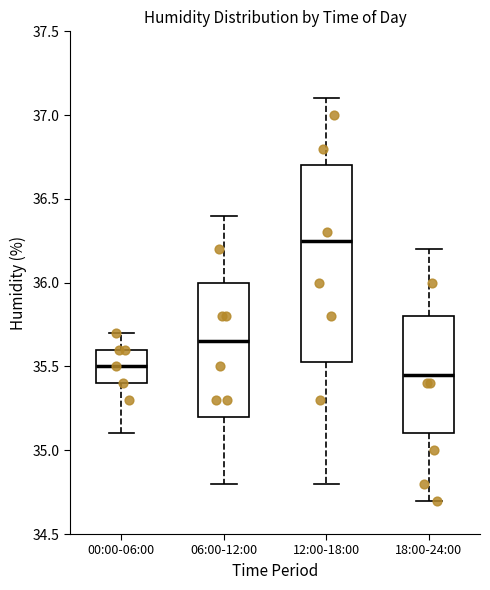

Where does the median line of the box for 00:00-06:00 sit on the y-axis? The values are not printed on the chart, so give them approximately, as read against the axis.

35.50